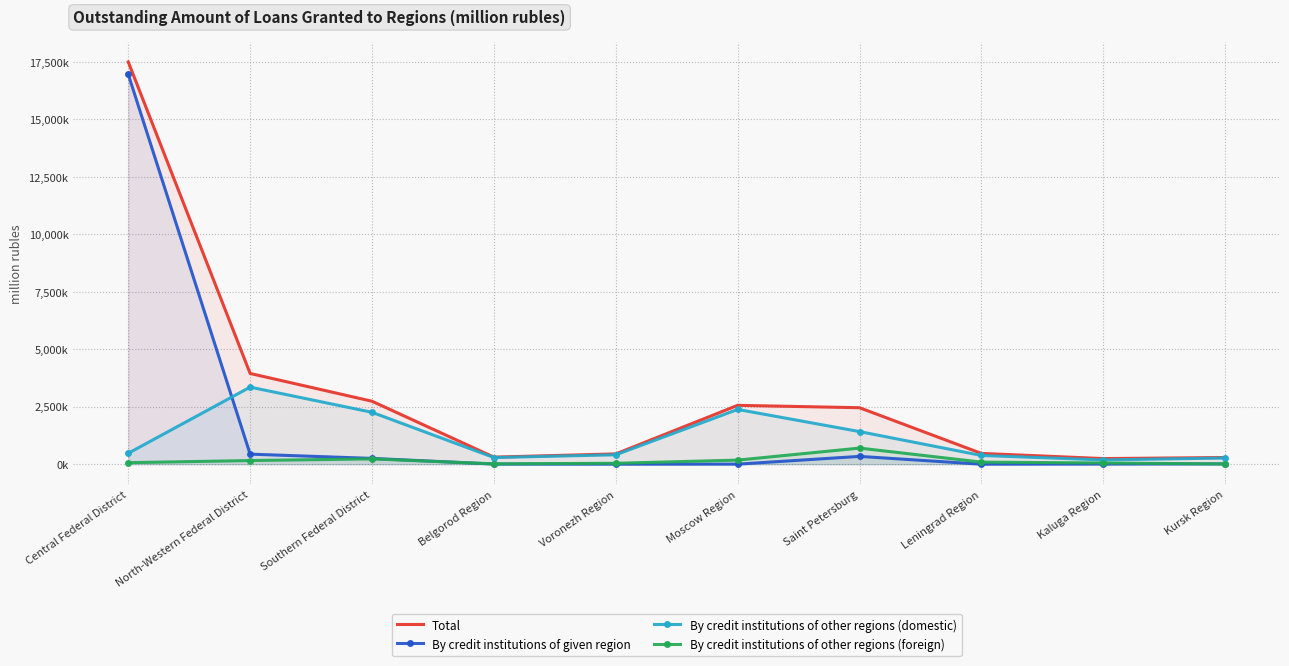

What is the difference between the second highest and second lowest values in the By credit institutions of other regions (foreign) series?

217169